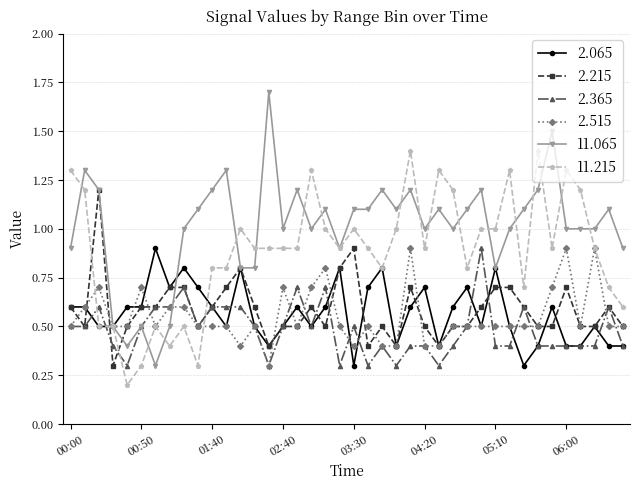

True or false: 2.065 and 11.065 cross at least once.

True